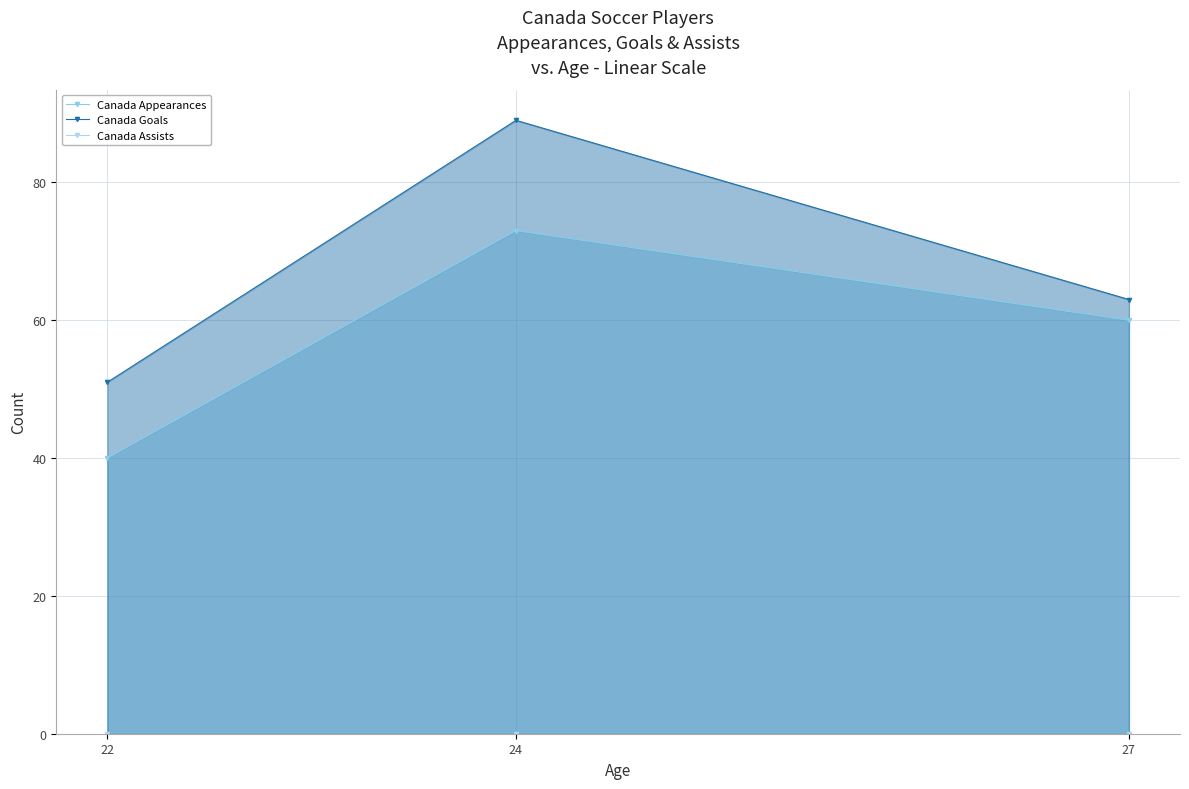

Which series has the largest total across all categories?

Canada Goals